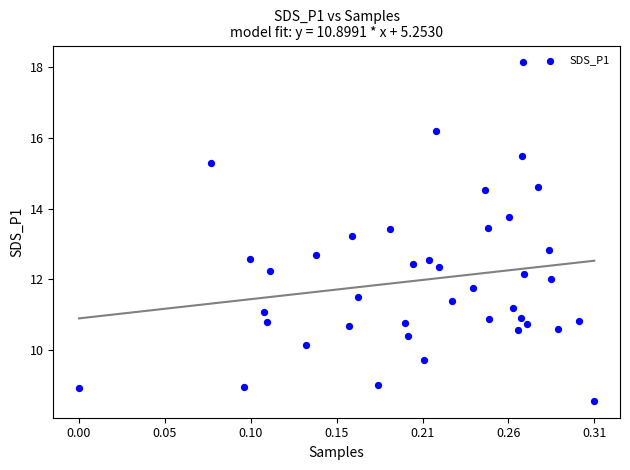

What is the range of X values (max minus min)?

0.3